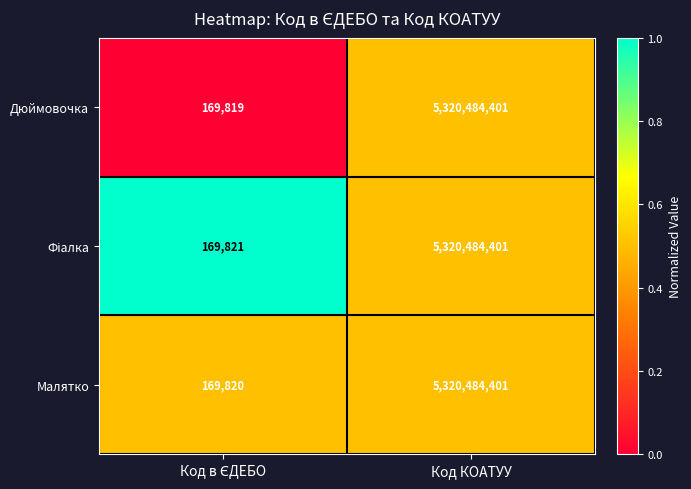

What is the sum of all Малятко values?

5320654221